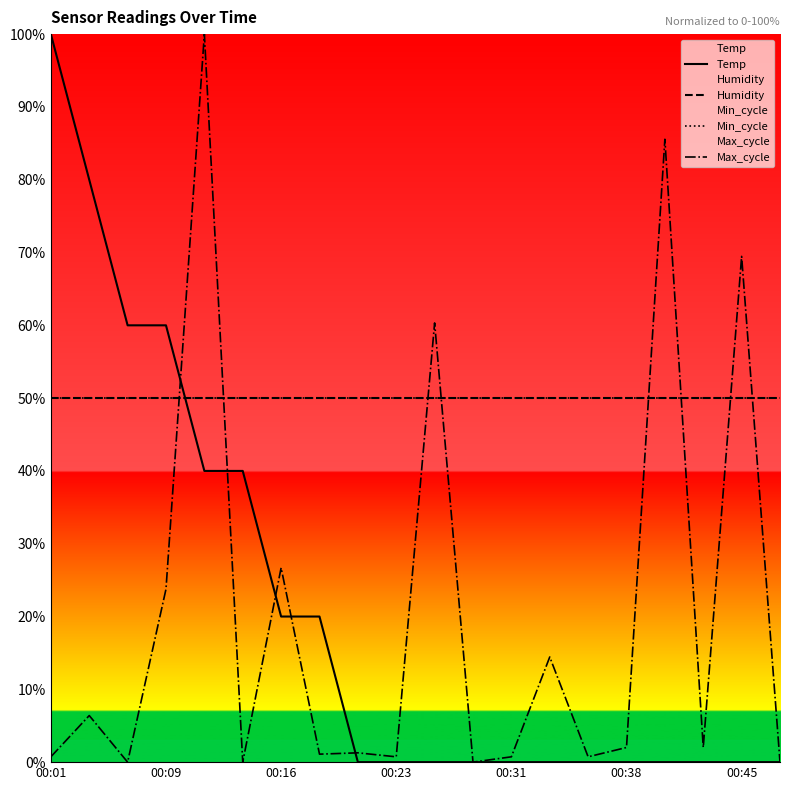

What are all the series names shown in the legend?

Temp, Humidity, Min_cycle, Max_cycle